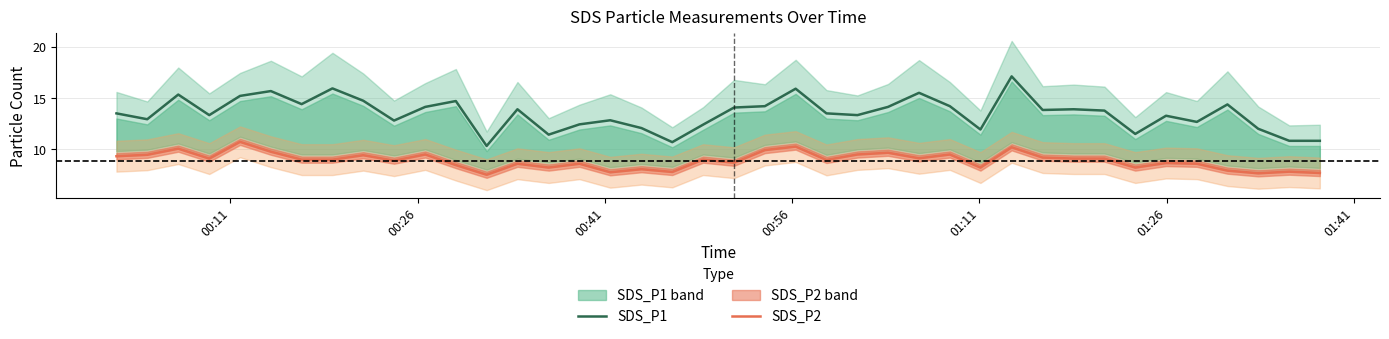

What is the maximum value for SDS_P1?

17.1